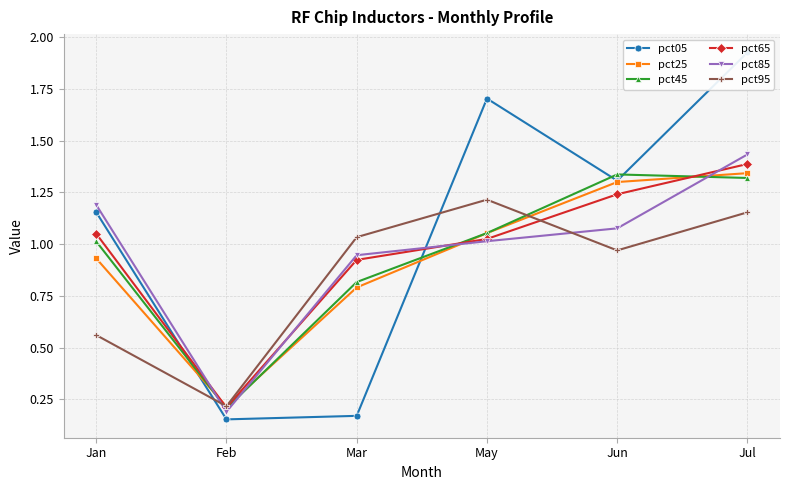

What is the value of the pct05 point at the 2nd from the left?

0.2